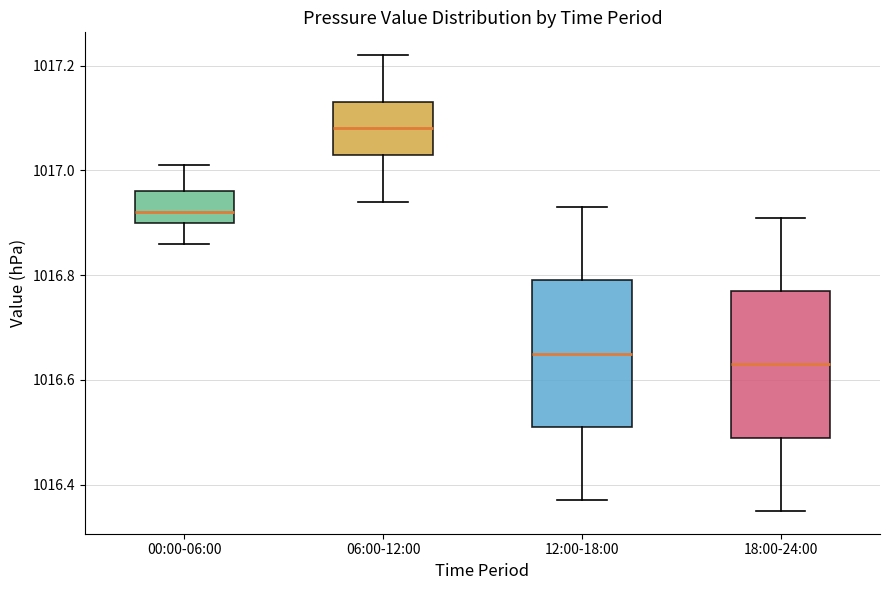

Reading left to right, read every box against the y-axis: the position of its median line, the range the box covers, and the ends of its whiskers. The values are not printed on the chart, so give them approximately, as read against the axis.

00:00-06:00: median 1016.92, box 1016.90 to 1016.96, whiskers 1016.86 to 1017.02
06:00-12:00: median 1017.08, box 1017.04 to 1017.14, whiskers 1016.94 to 1017.22
12:00-18:00: median 1016.66, box 1016.52 to 1016.80, whiskers 1016.38 to 1016.94
18:00-24:00: median 1016.64, box 1016.50 to 1016.78, whiskers 1016.36 to 1016.92